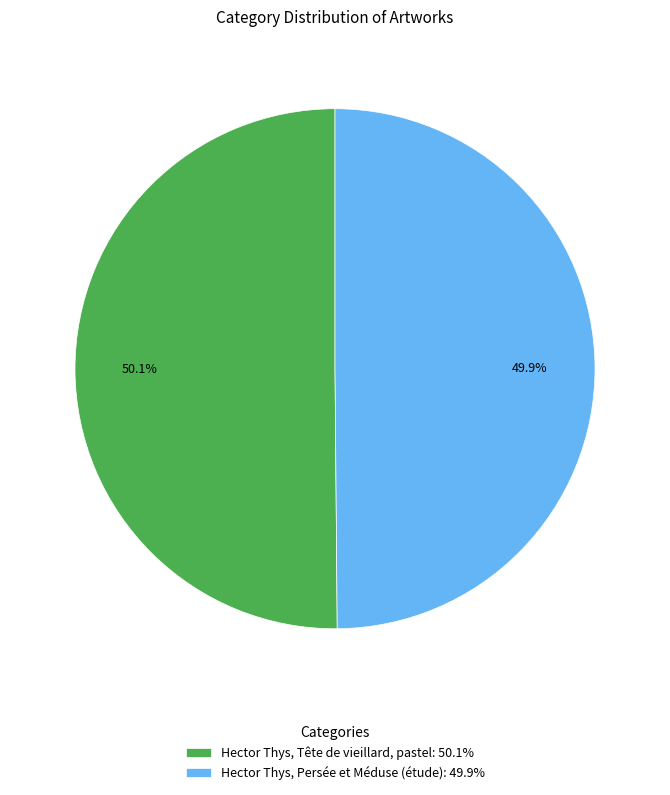

The Hector Thys, Tête de vieillard, pastel slice represents 38% of the pie. True or false?

False